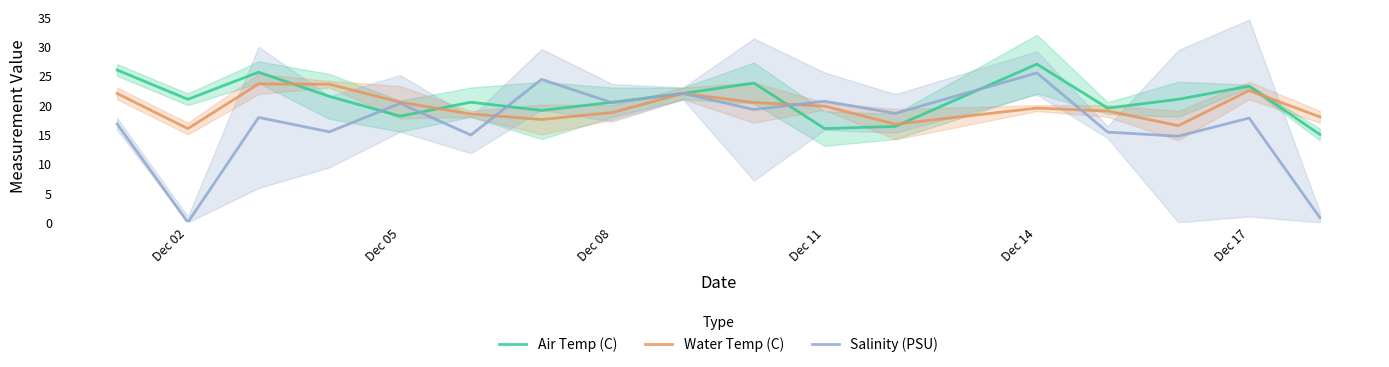

Reading right to left, list all the values displayed in this chart.

Air Temp (C): 15.0	23.2	21.0	19.5	27.0	16.4	16.0	23.8	22.0	20.5	19.1	20.5	18.1	21.5	25.6	21.0	26.0
Water Temp (C): 18.0	22.5	16.5	19.0	19.5	16.8	19.8	20.4	22.0	18.8	17.6	18.5	20.5	23.6	23.6	16.0	22.0
Salinity (PSU): 0.8	17.8	14.7	15.4	25.5	18.6	20.7	19.2	22.0	20.4	24.4	14.9	20.3	15.4	17.9	0.0	16.8